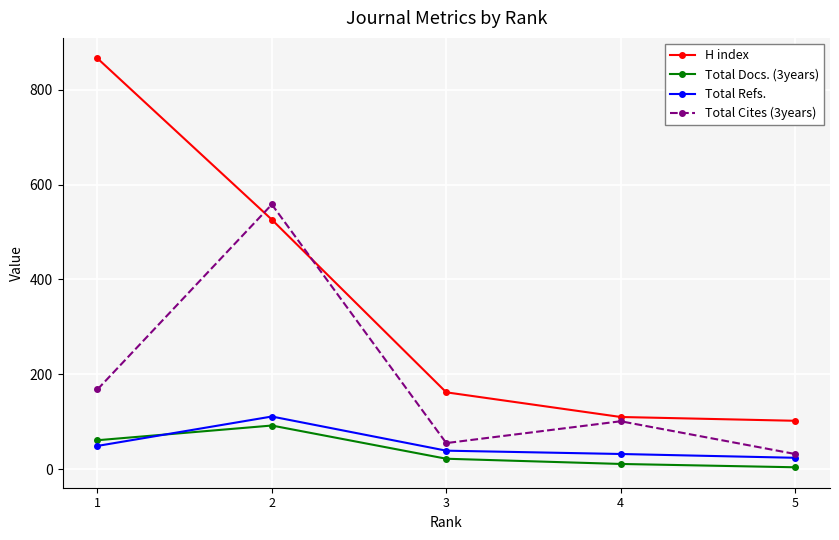

True or false: Total Cites (3years) has more than 2 interior local peaks.

False